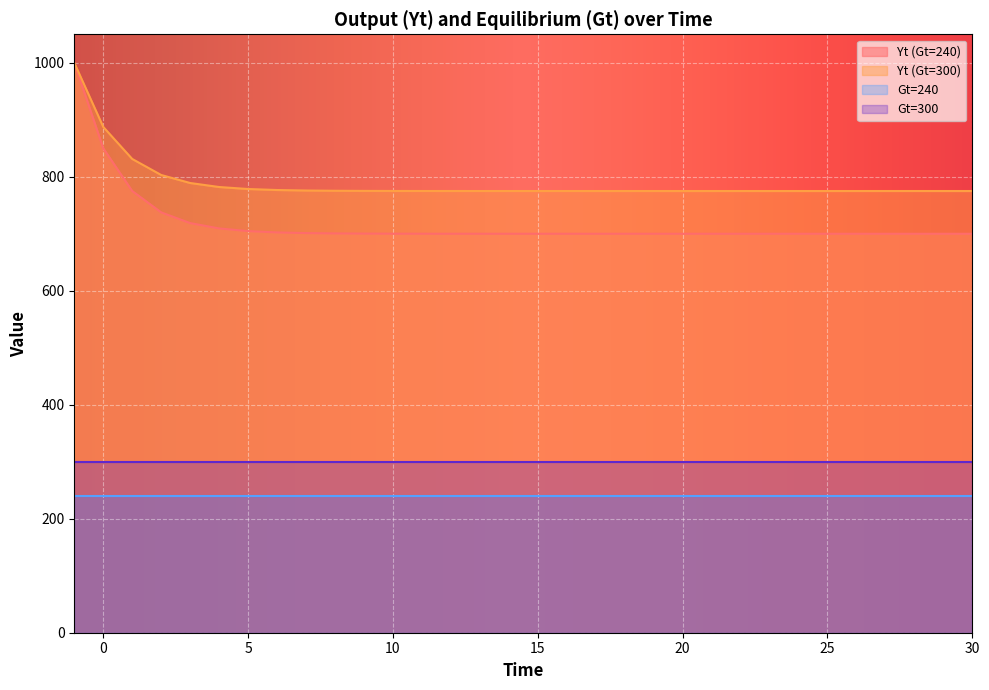

What is the spread (max minus min) of values at 16?

75.0